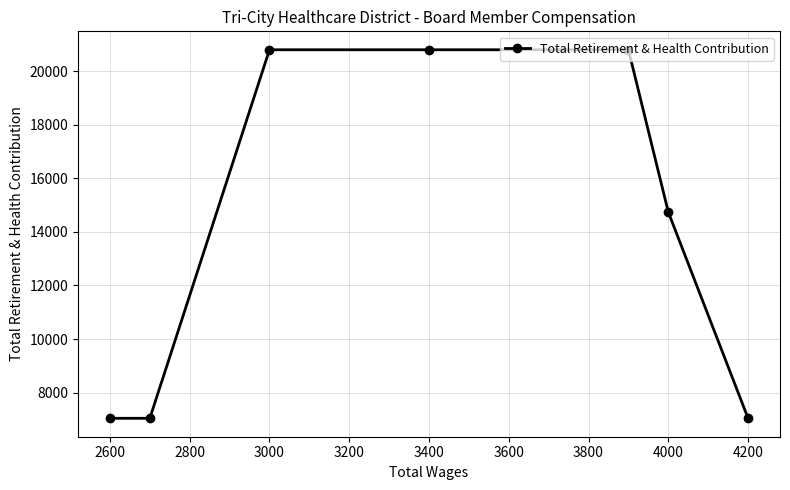

Reading right to left, list all the values displayed in this chart.

7040	14737	20801	20801	20801	7040	7040